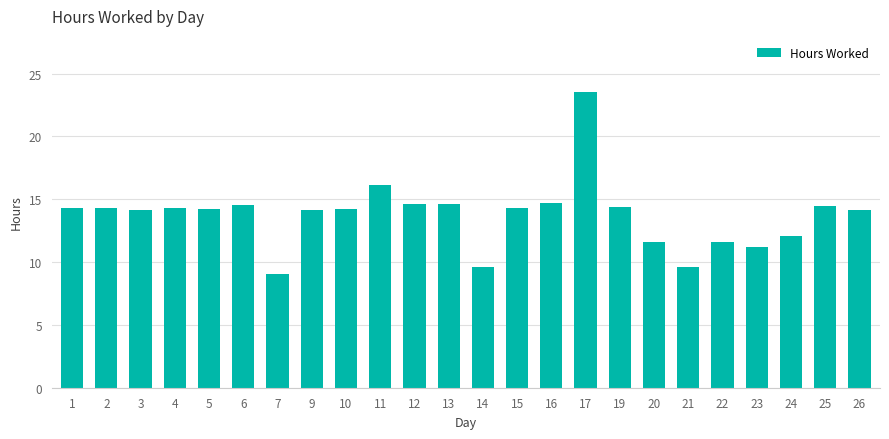

What is the value of the 15th bar from the left?

14.7